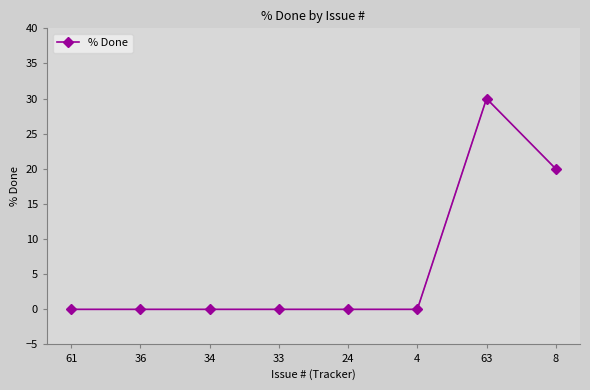

Is this an area chart (filled region under the line)?

No